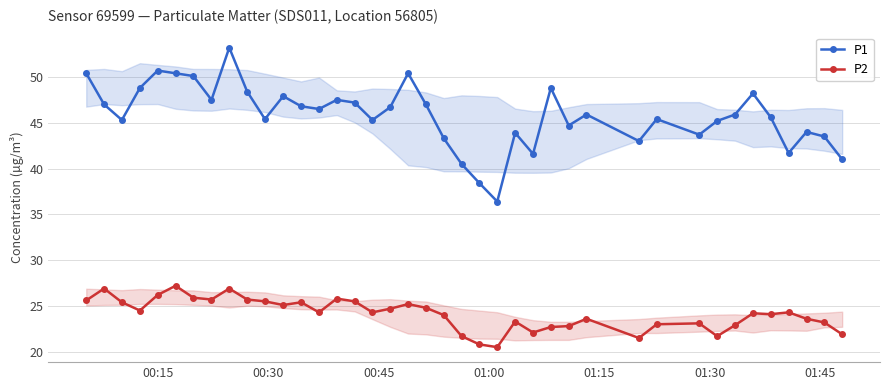

Which series has the widest spread of values?

P1